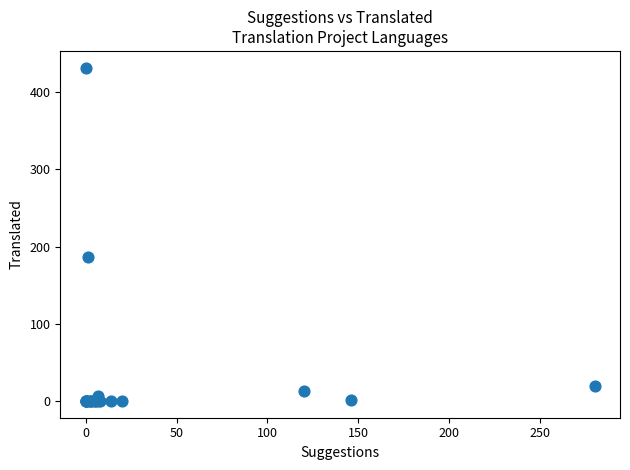

What Y value in the scatter plot is closest to 216?

187